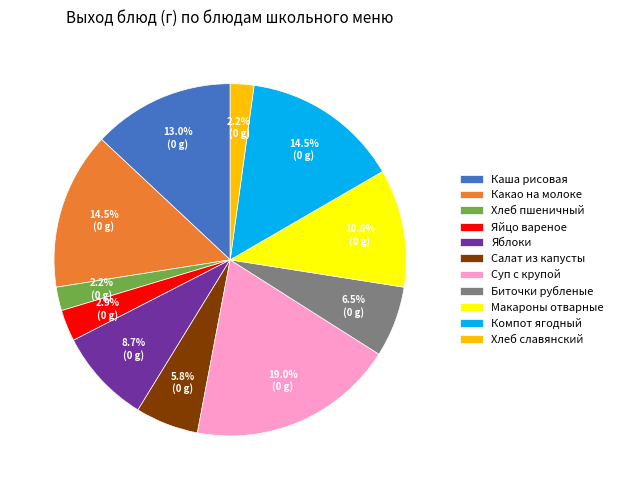

How many slices are in this pie chart?

11